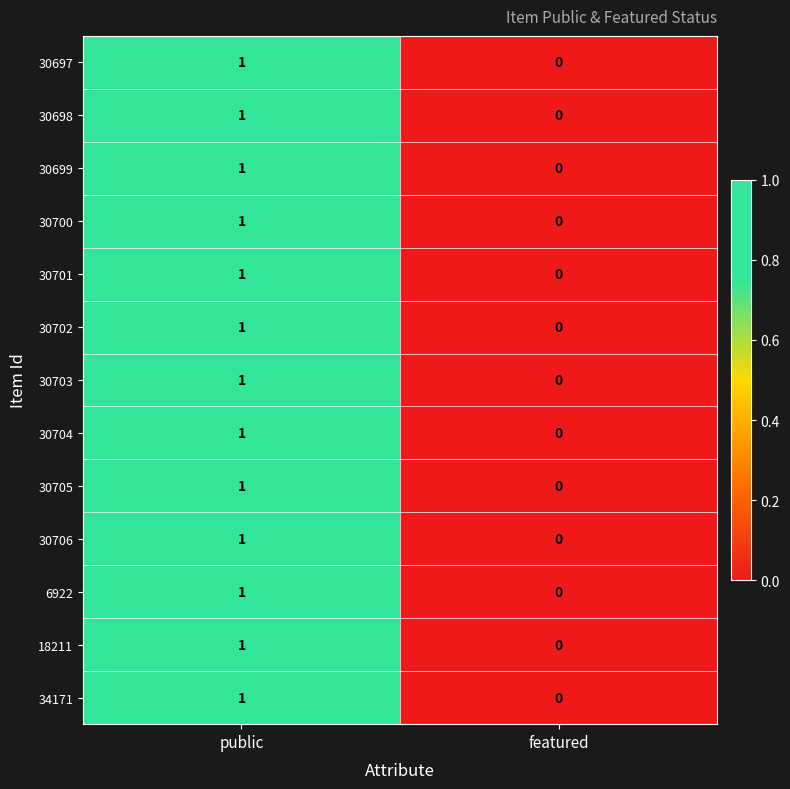

How many data points does each series have?

2